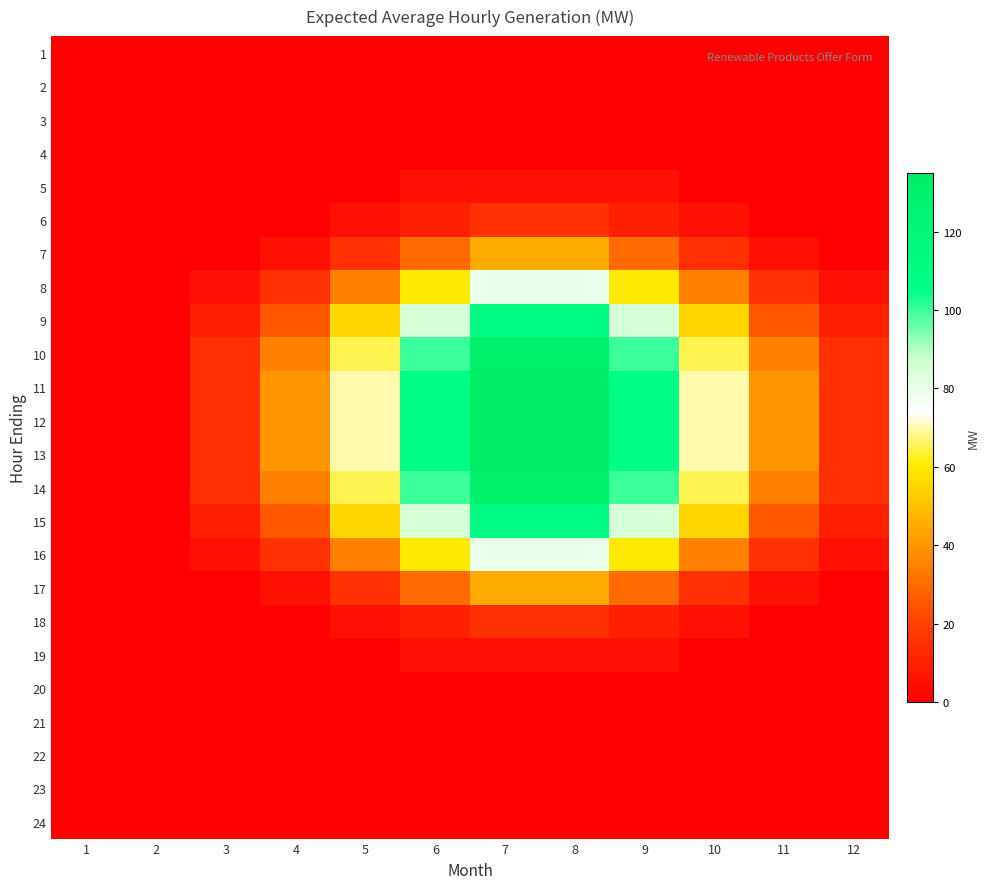

Count the number of categories in the chart.

12